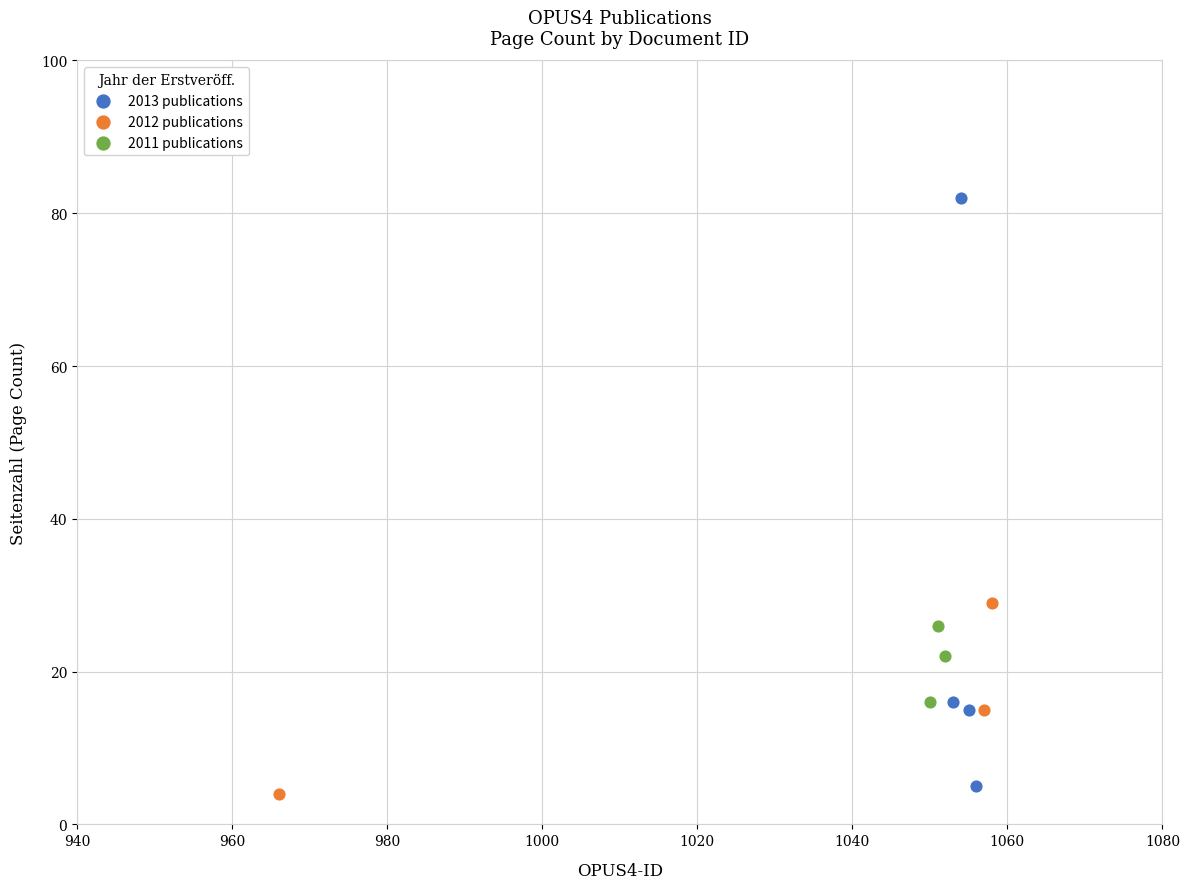

Which series reaches the maximum Y coordinate?

2013 publications